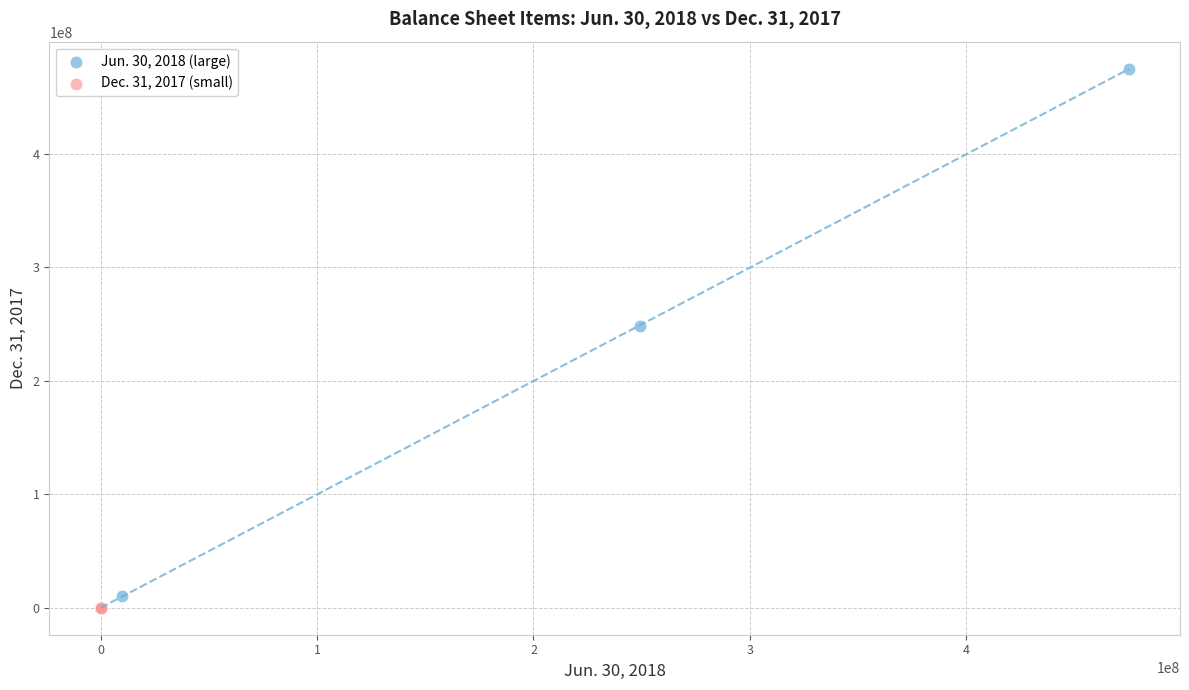

Which series has the widest spread of Y values?

Jun. 30, 2018 (large)